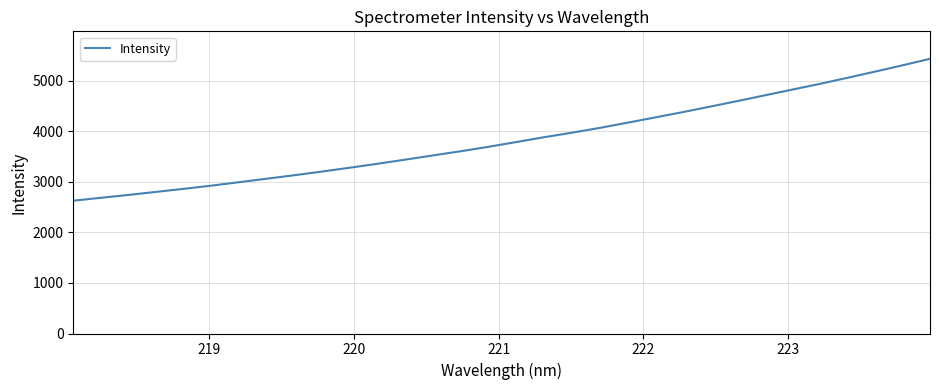

What is the greatest value displayed?

5435.2